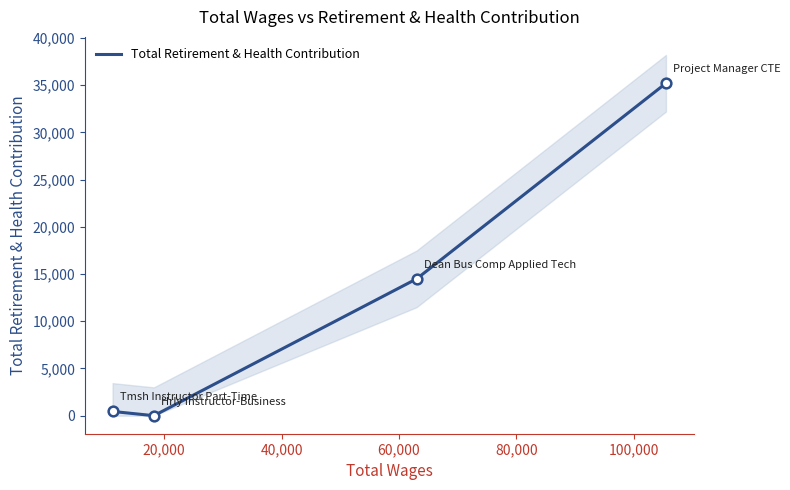

Reading left to right, extract all data points from this chart.

449	0	14495	35215